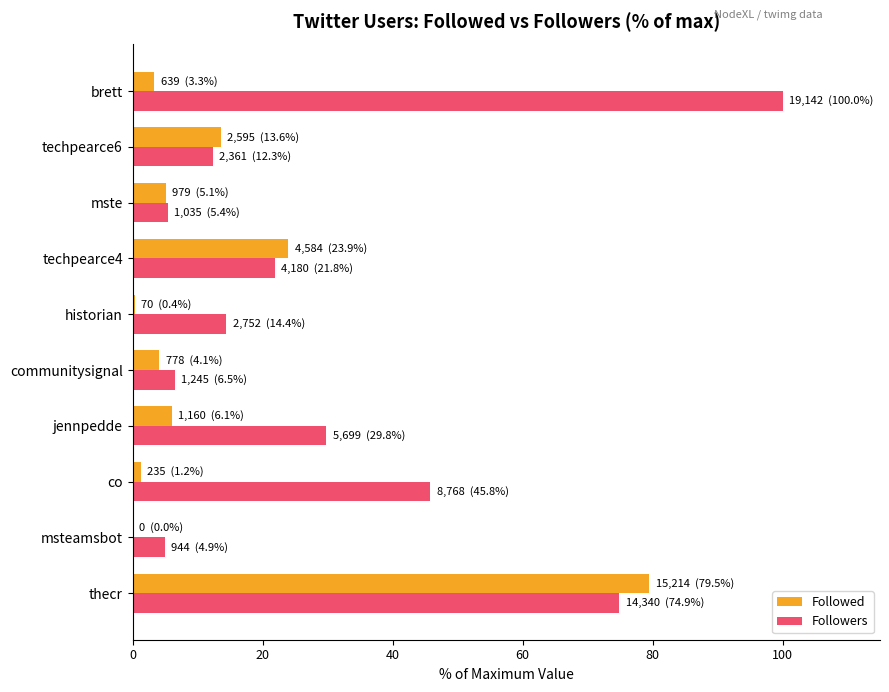

Which series changed the most between thecr and jennpedde?

Followed